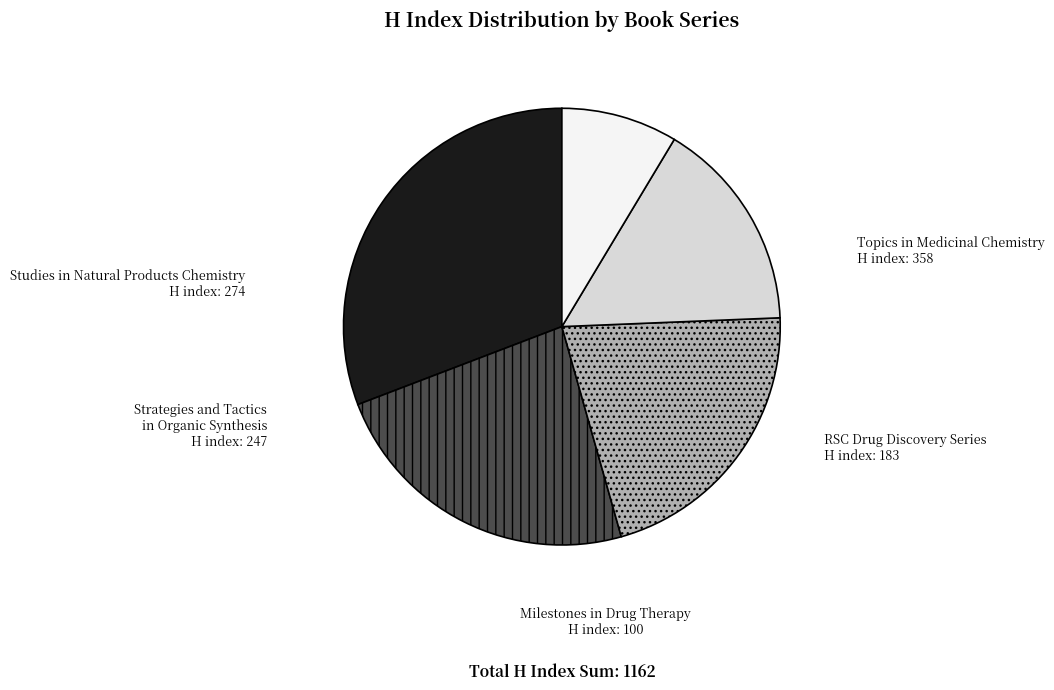

Rank the categories by value from lowest to highest.

Milestones in Drug Therapy, RSC Drug Discovery Series, Strategies and Tactics in Organic Synthesis, Studies in Natural Products Chemistry, Topics in Medicinal Chemistry